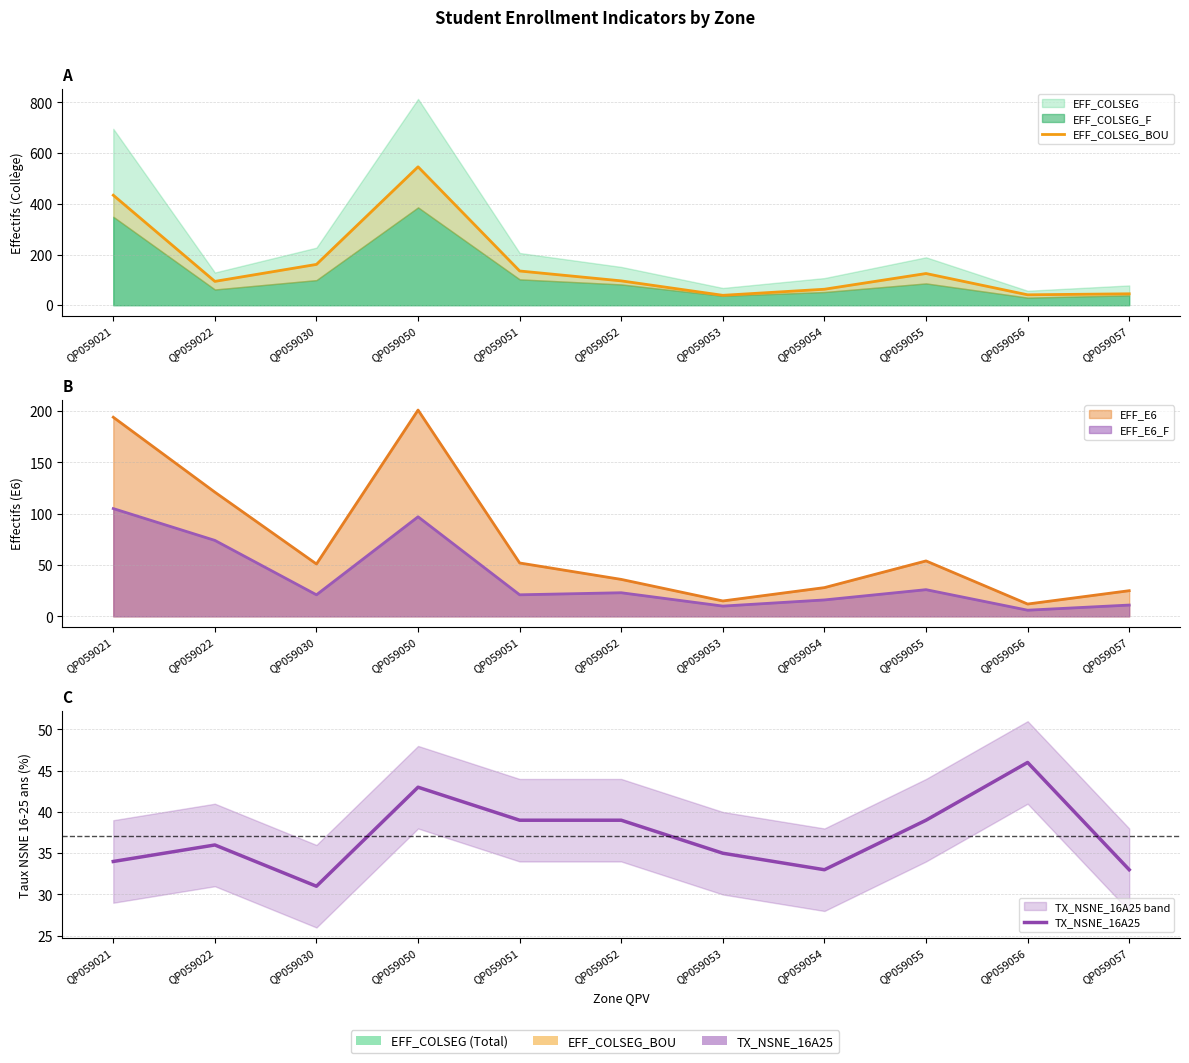

At which category is the sum across all series the highest?

QP059050